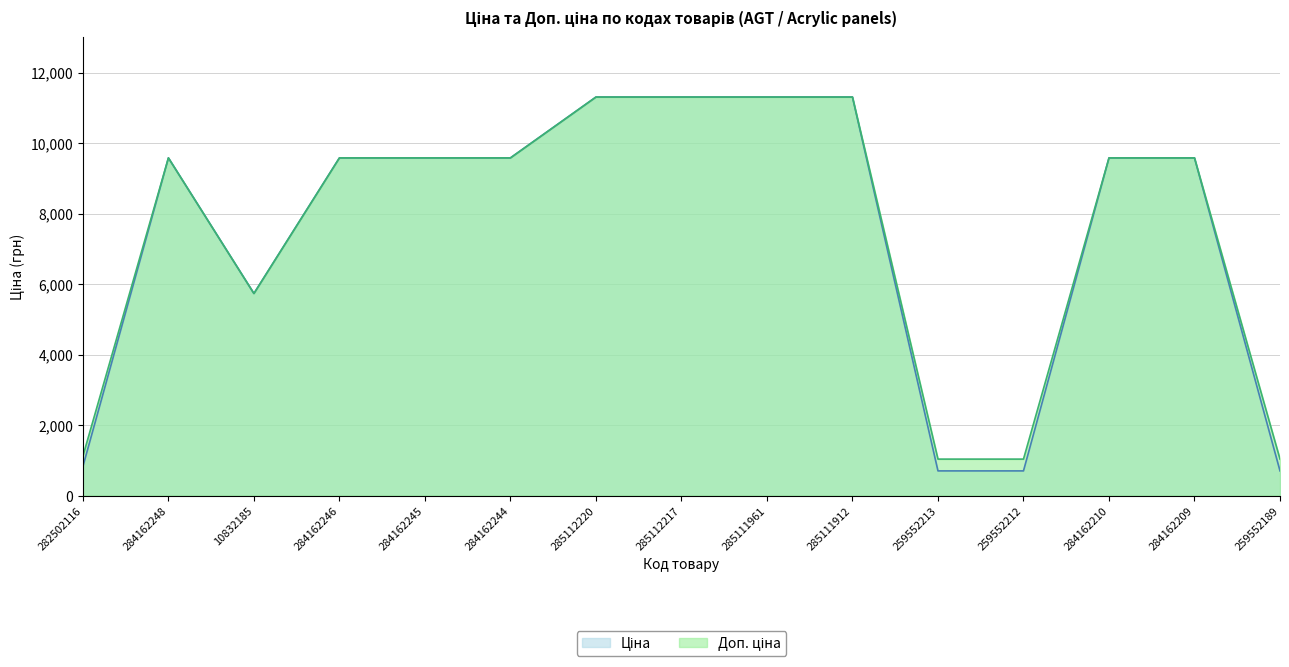

The Доп. ціна series shows 19334.0 at 285111961. True or false?

False